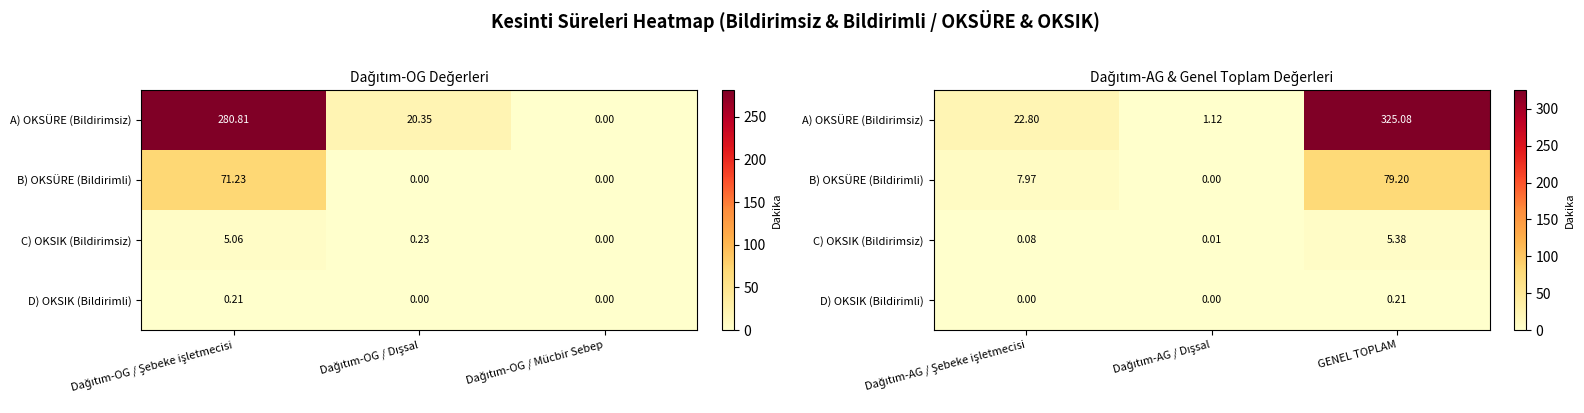

Which series has the largest total across all categories?

A) OKSÜRE (Bildirimsiz)